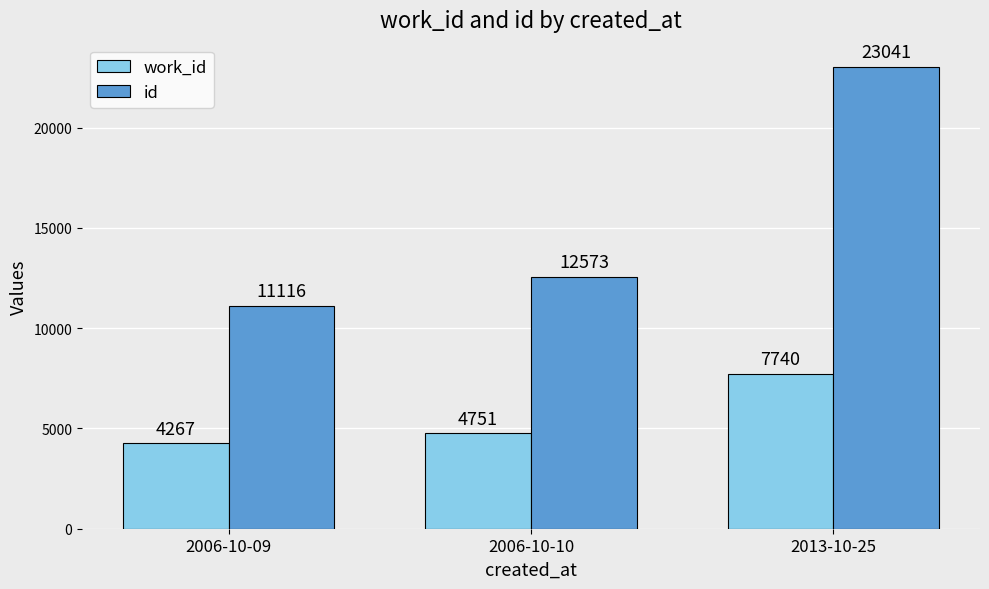

Which series has the widest spread of values?

id